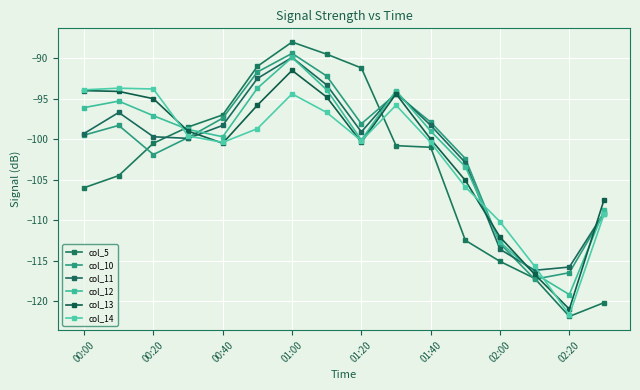

Reading right to left, extract all data points from this chart.

col_5: -120.2	-121.9	-117.2	-115.1	-112.5	-101.0	-100.8	-91.2	-89.5	-88.0	-91.0	-97.0	-98.5	-100.5	-104.5	-106.0
col_10: -109.2	-116.5	-117.3	-112.9	-102.4	-97.9	-94.4	-98.1	-92.2	-89.4	-91.7	-97.4	-99.8	-101.9	-98.3	-99.5
col_11: -109.1	-115.8	-116.2	-113.6	-102.9	-98.3	-94.2	-99.1	-93.3	-89.9	-92.5	-98.3	-99.9	-99.7	-96.7	-99.3
col_12: -108.8	-119.2	-116.6	-112.7	-103.4	-99.0	-94.0	-100.1	-93.9	-89.9	-93.7	-99.7	-98.8	-97.1	-95.3	-96.1
col_13: -107.5	-121.0	-116.7	-112.1	-105.1	-100.0	-94.4	-100.4	-94.8	-91.5	-95.8	-100.5	-99.0	-95.0	-94.1	-94.0
col_14: -109.3	-121.7	-115.7	-110.2	-105.9	-100.4	-95.8	-100.2	-96.7	-94.4	-98.7	-100.4	-99.6	-93.8	-93.7	-93.9